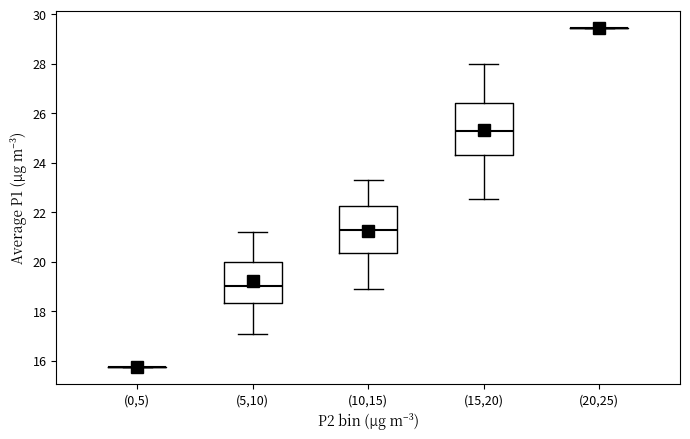

Which box is the tallest, from its lower edge to its upper edge?

(15,20)